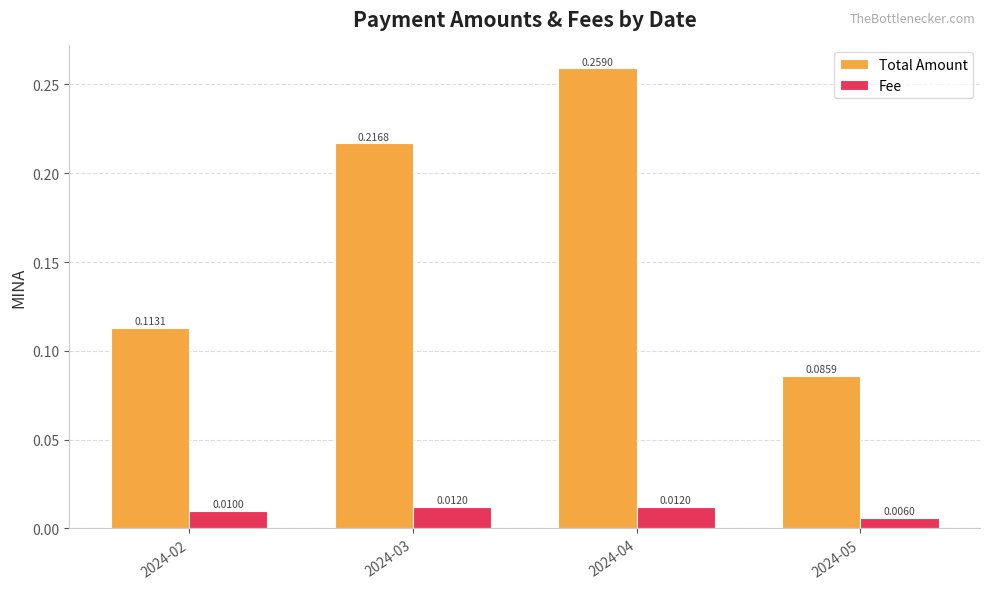

Which series has the widest spread of values?

Total Amount